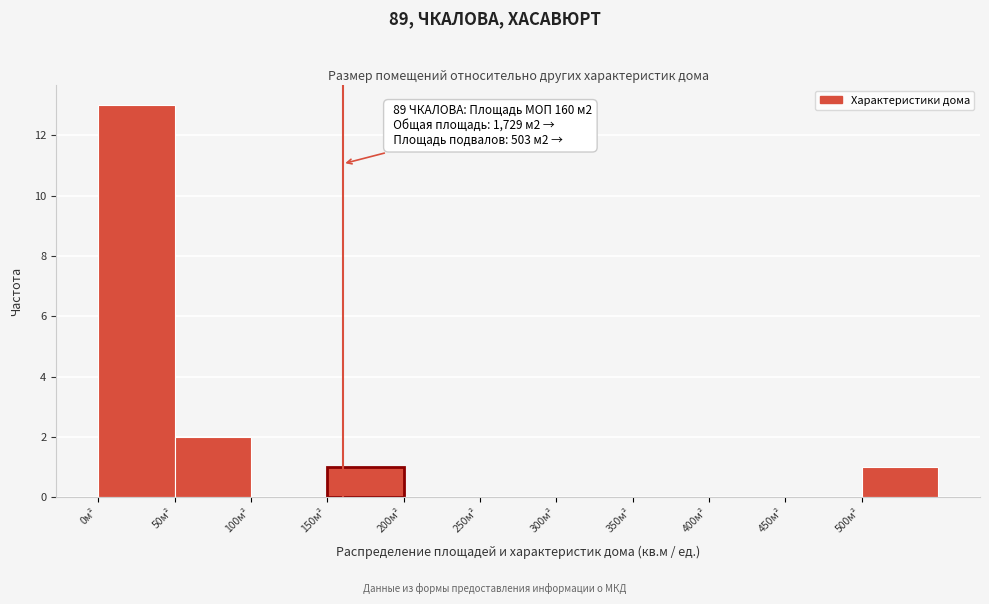

Which range on the x-axis has the tallest bar?

0 to 50